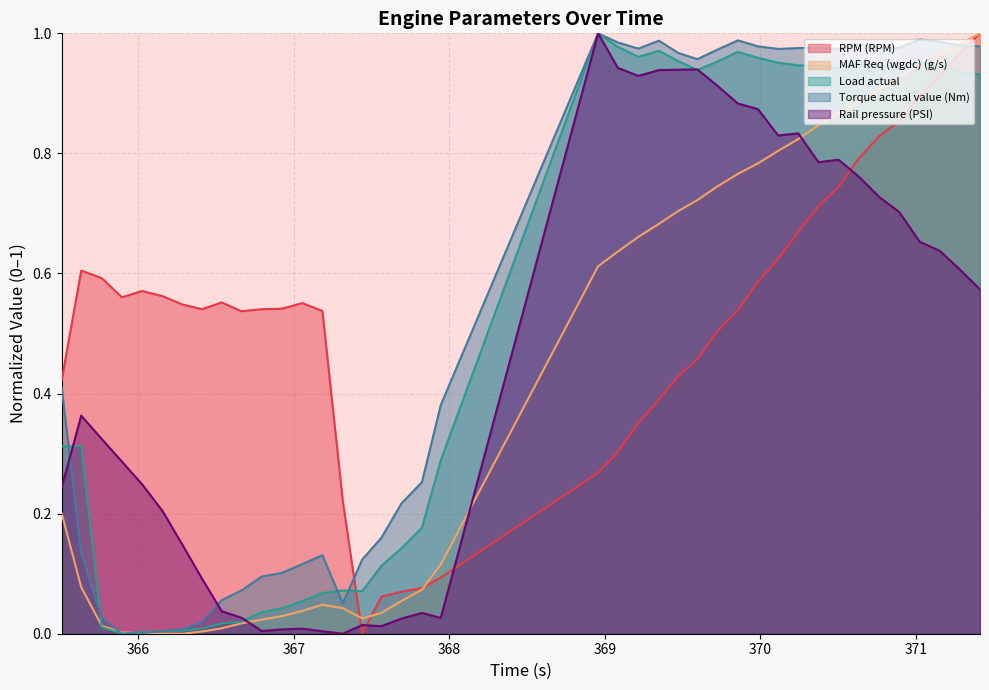

Which series ends up on top after the final intersection of RPM (RPM) and Torque actual value (Nm)?

RPM (RPM)